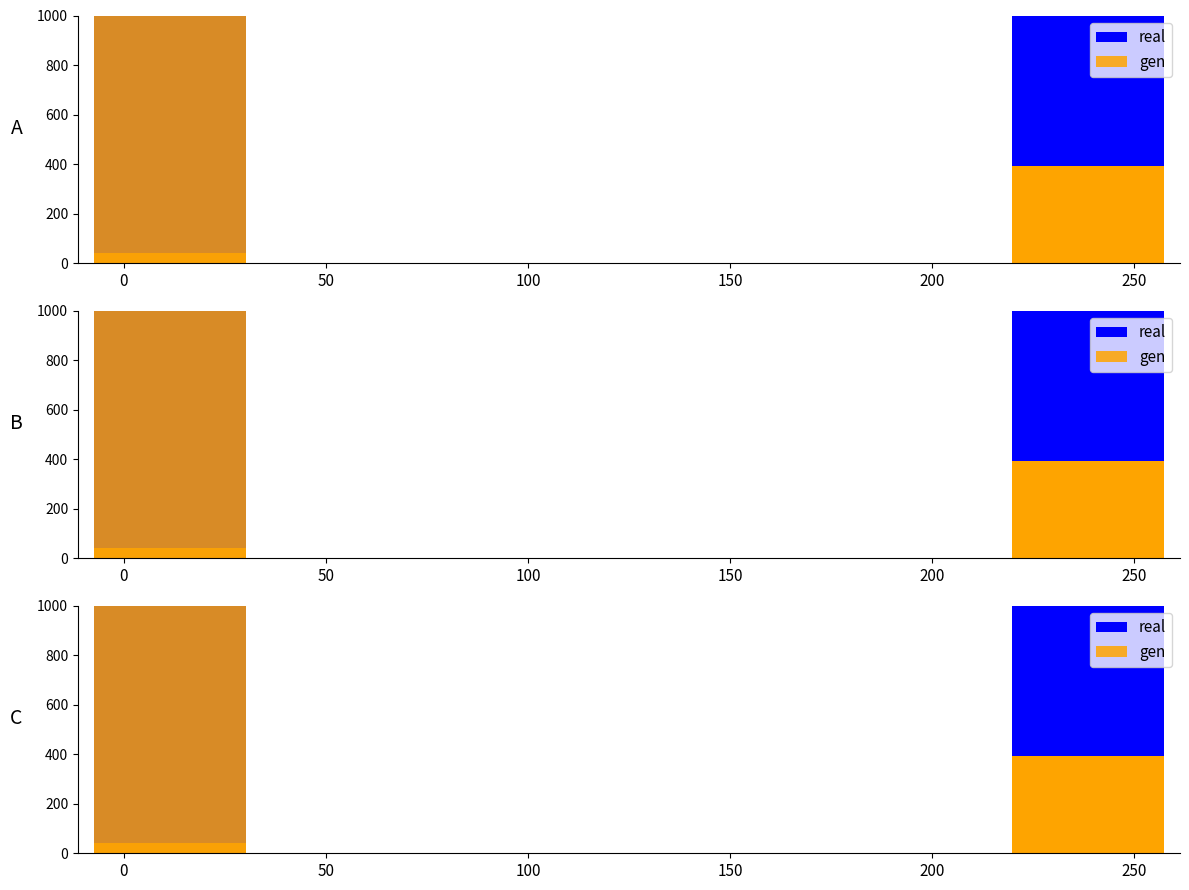

Is it true that real equals 577.8 at 250?

False